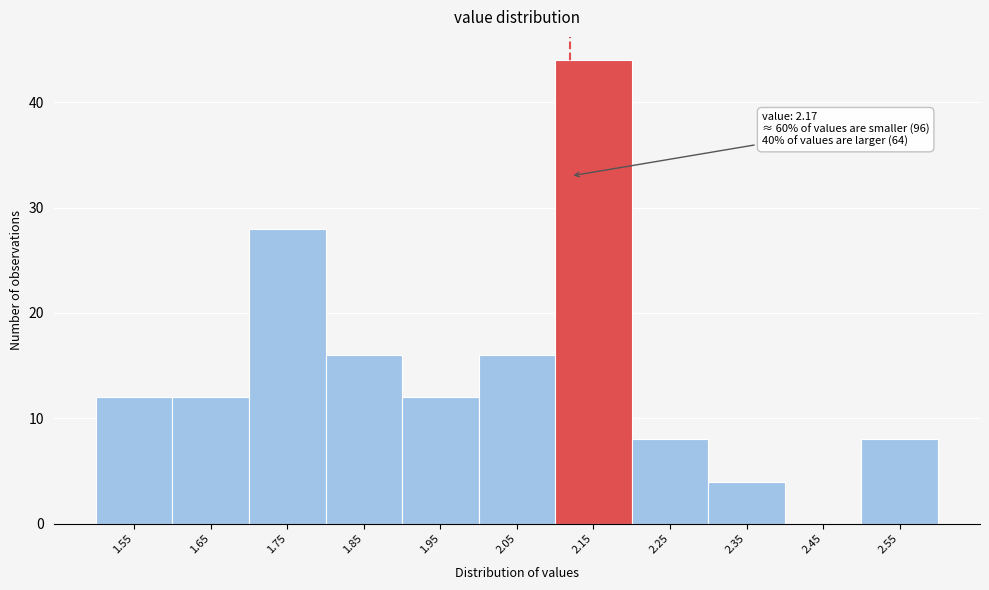

Reading left to right, extract all data points from this chart.

1.55=12	1.65=12	1.75=28	1.85=16	1.95=12	2.05=16	2.15=44	2.25=8	2.35=4	2.45=0	2.55=8